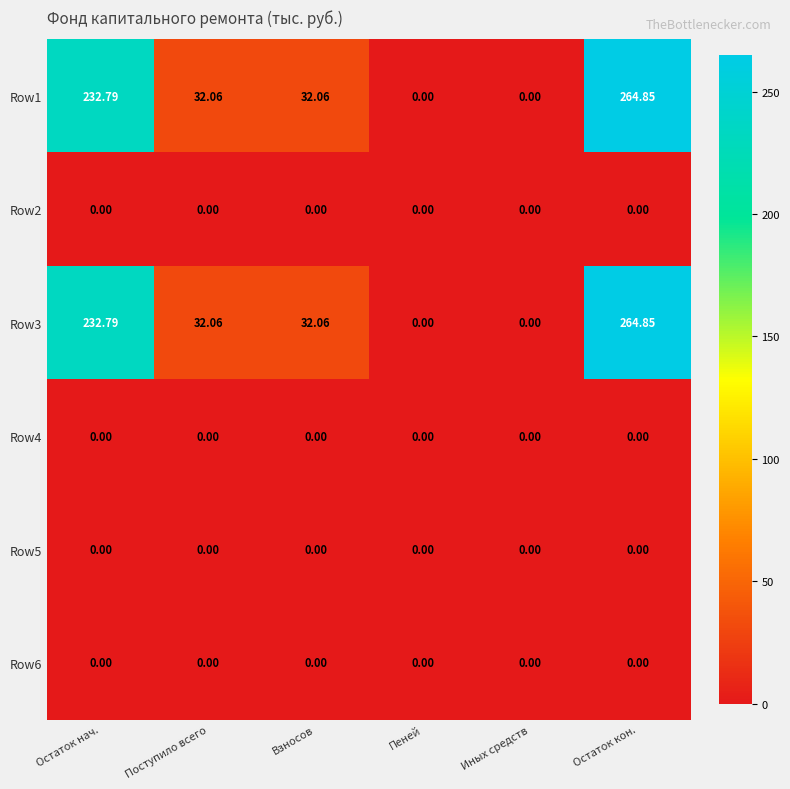

At which category does the chart reach its peak across all series?

Остаток кон.